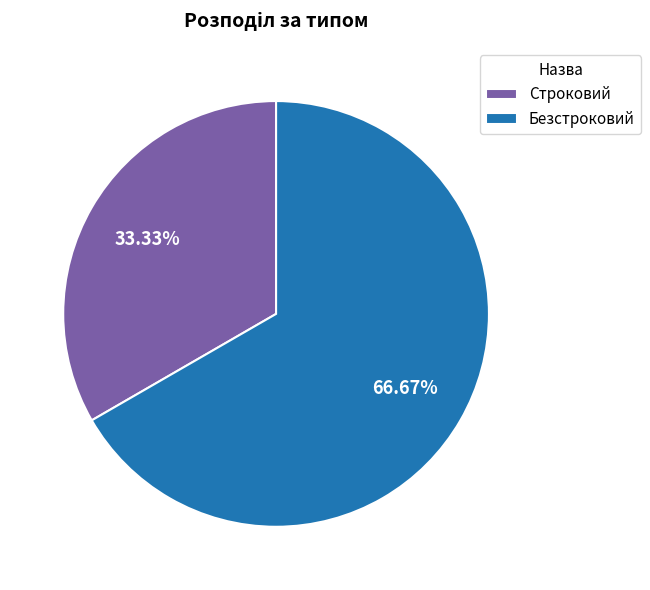

Combined, what portion of the pie is Строковий and Безстроковий?

100.0%